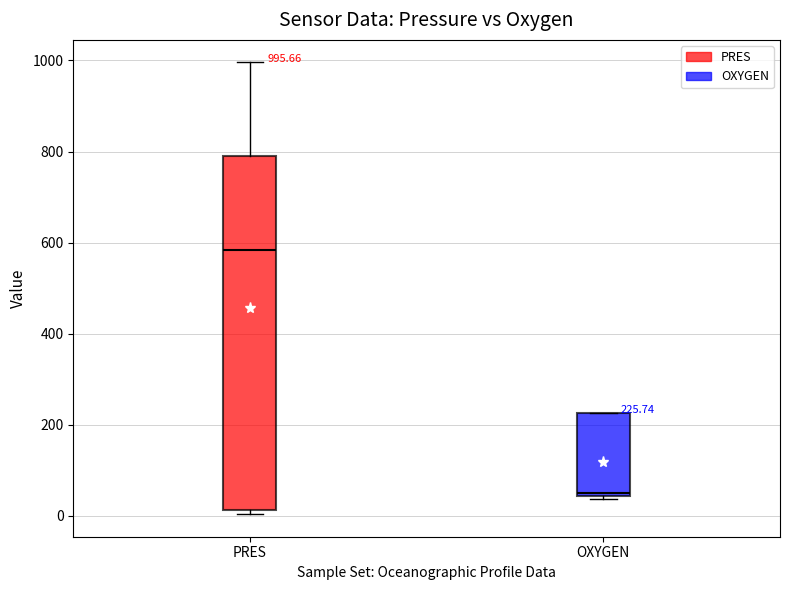

Which box's median line is the lowest?

OXYGEN